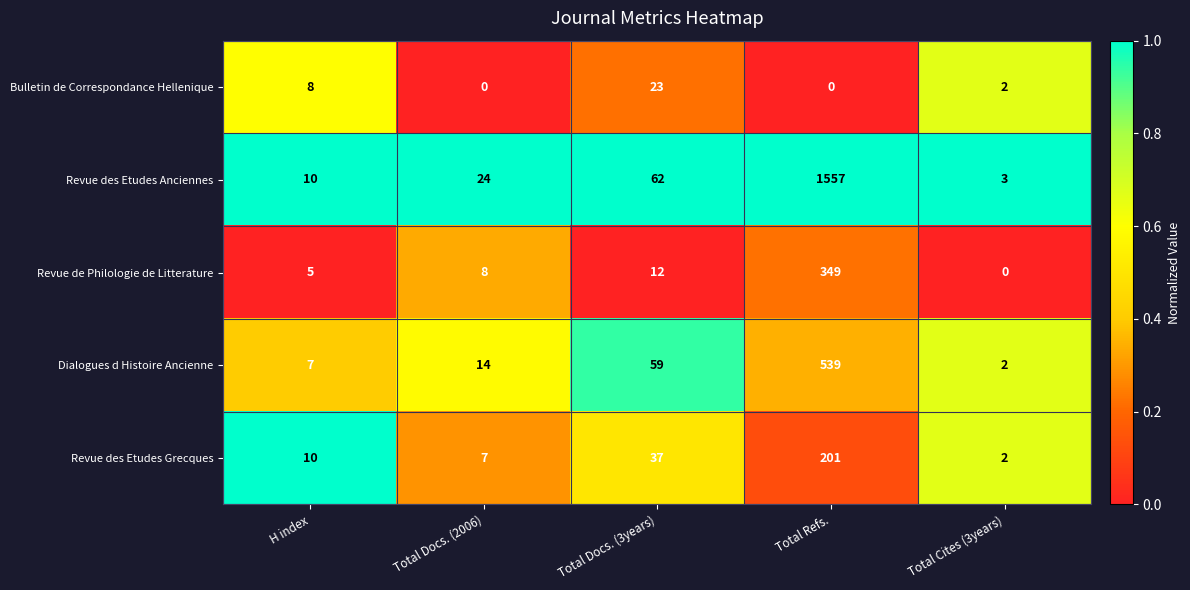

Reading right to left, transcribe all the data shown in this chart.

Bulletin de Correspondance Hellenique: Total Cites (3years)=2	Total Refs.=0	Total Docs. (3years)=23	Total Docs. (2006)=0	H index=8
Revue des Etudes Anciennes: Total Cites (3years)=3	Total Refs.=1557	Total Docs. (3years)=62	Total Docs. (2006)=24	H index=10
Revue de Philologie de Litterature: Total Cites (3years)=0	Total Refs.=349	Total Docs. (3years)=12	Total Docs. (2006)=8	H index=5
Dialogues d Histoire Ancienne: Total Cites (3years)=2	Total Refs.=539	Total Docs. (3years)=59	Total Docs. (2006)=14	H index=7
Revue des Etudes Grecques: Total Cites (3years)=2	Total Refs.=201	Total Docs. (3years)=37	Total Docs. (2006)=7	H index=10